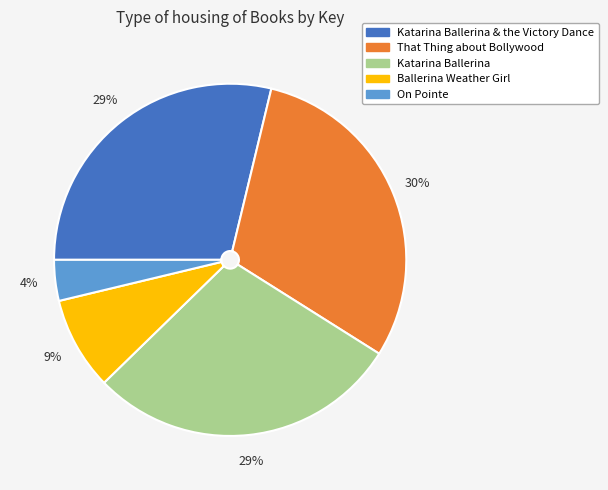

To the nearest percent, what is the difference between the largest and smallest slice percentages?

26%